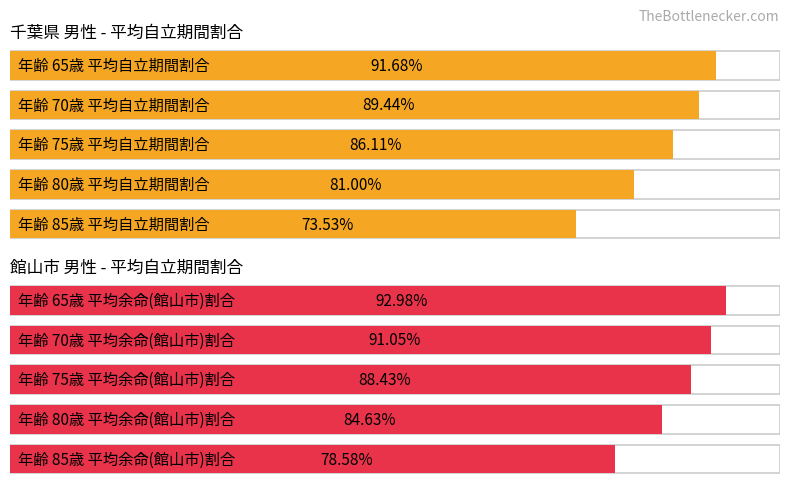

Reading left to right, extract all data points from this chart.

average_utilization: 91.7	89.4	86.1	81.0	73.5
max_utilization: 93.0	91.0	88.4	84.6	78.6